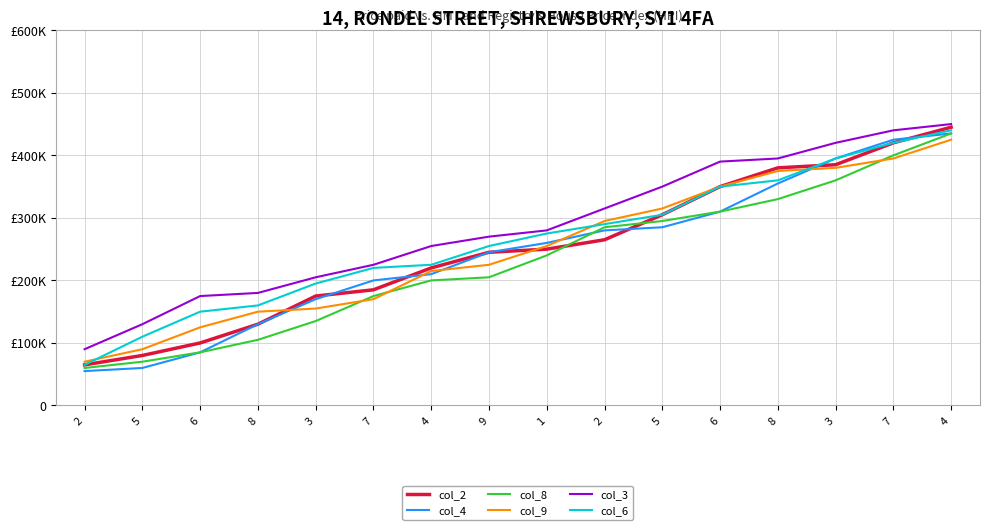

Does the chart display data point markers on the line(s)?

No